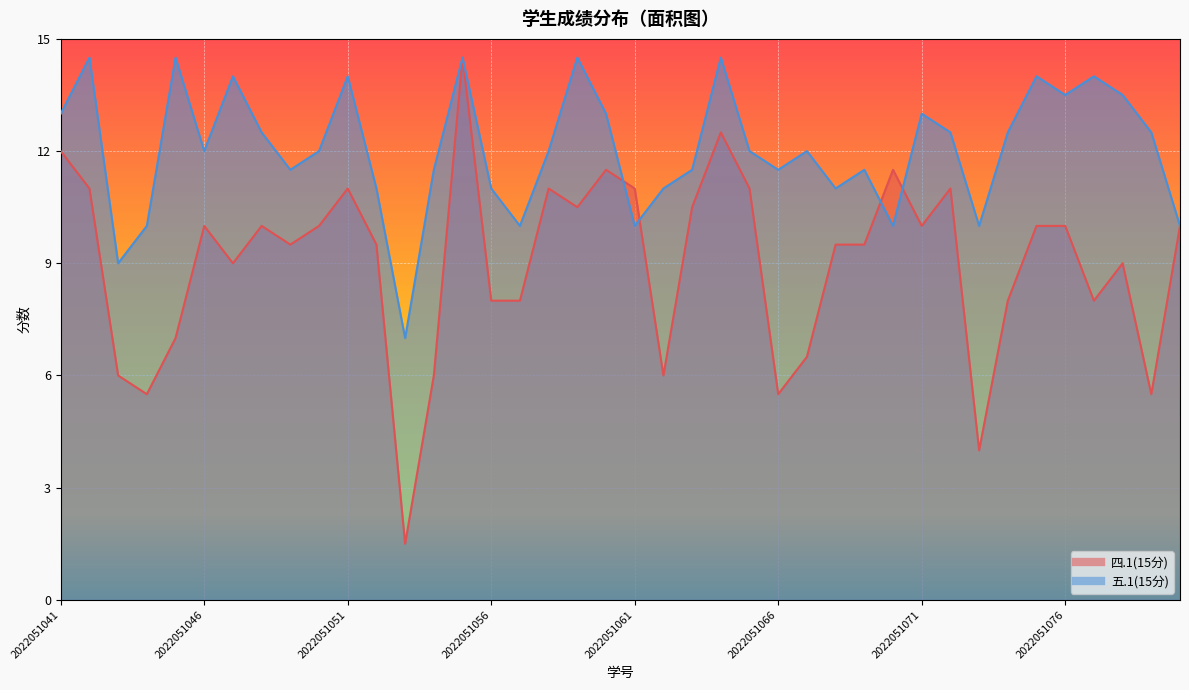

Is the value of 五.1(15分) at 2022051080 greater than the value of 四.1(15分) at 2022051055?

No